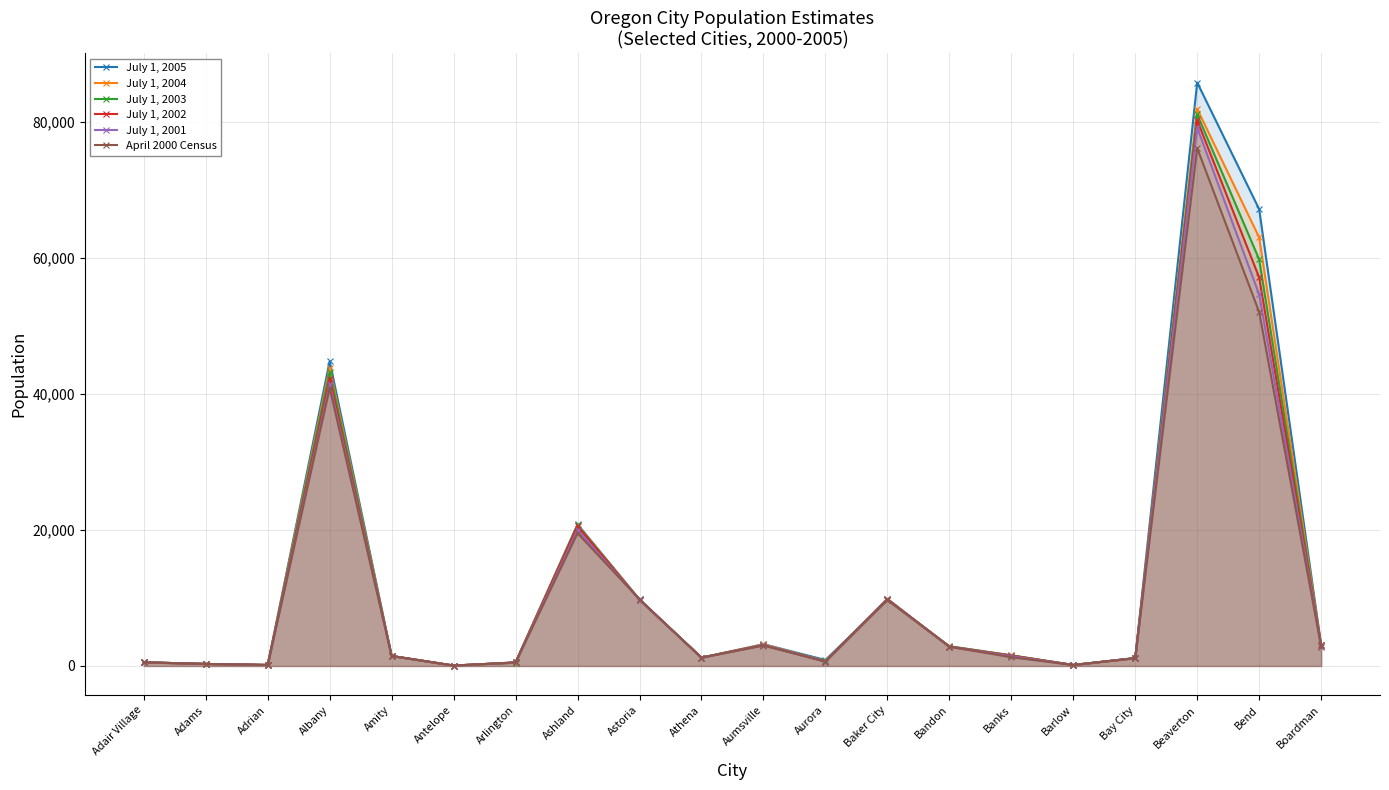

What is the label of the 5th point from the left?

Amity